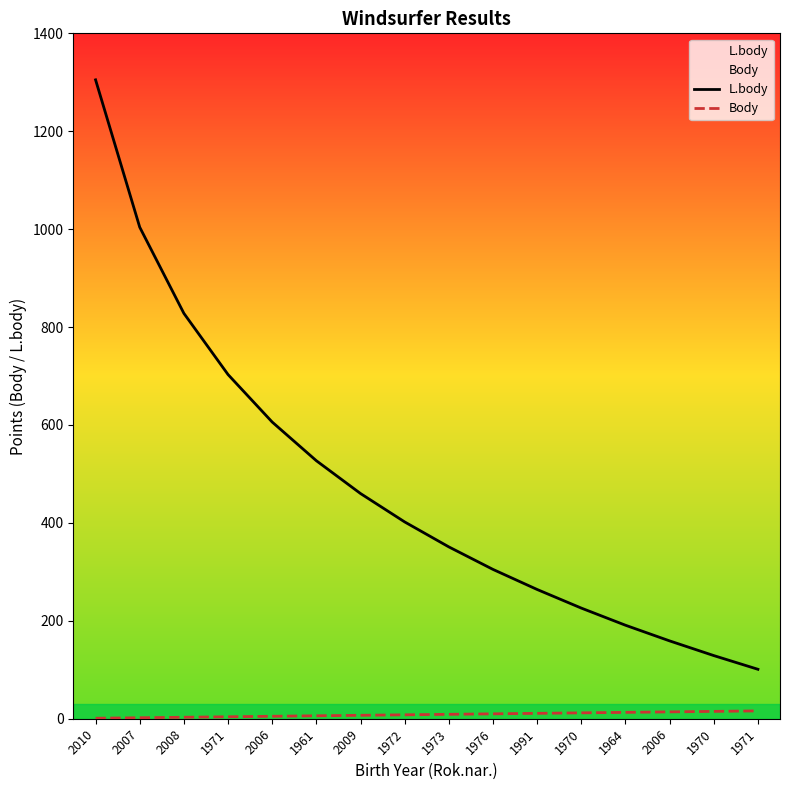

Reading right to left, list all the values displayed in this chart.

L.body: 101	129	159	191	226	264	305	351	402	460	527	606	703	828	1004	1305
Body: 16	15	14	13	12	11	10	9	8	7	6	5	4	3	2	1